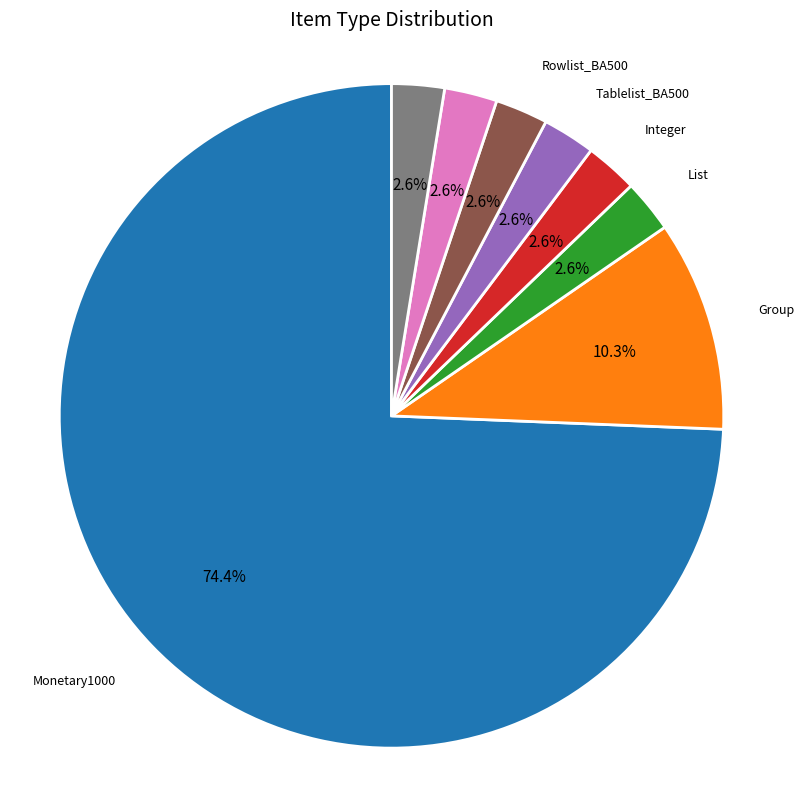

To the nearest percent, what is the difference between the largest and smallest slice percentages?

72%